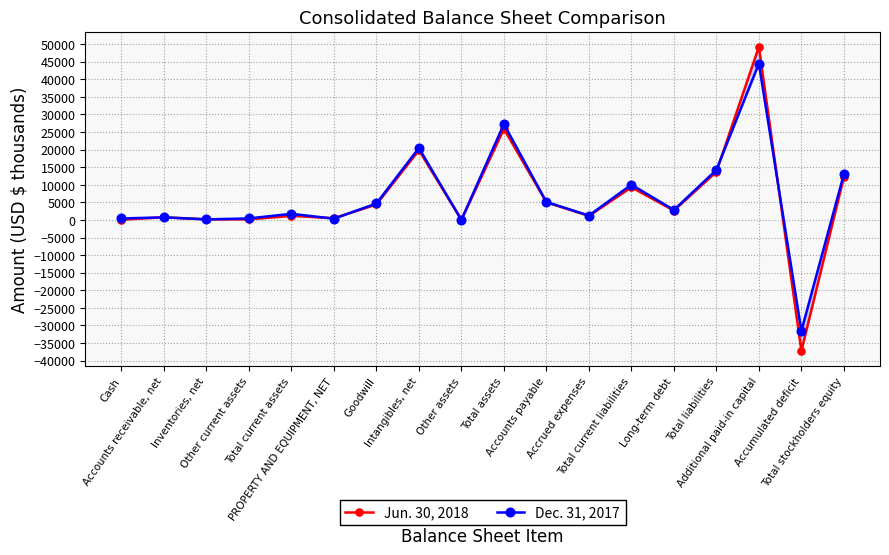

Does the chart have visible grid lines?

Yes